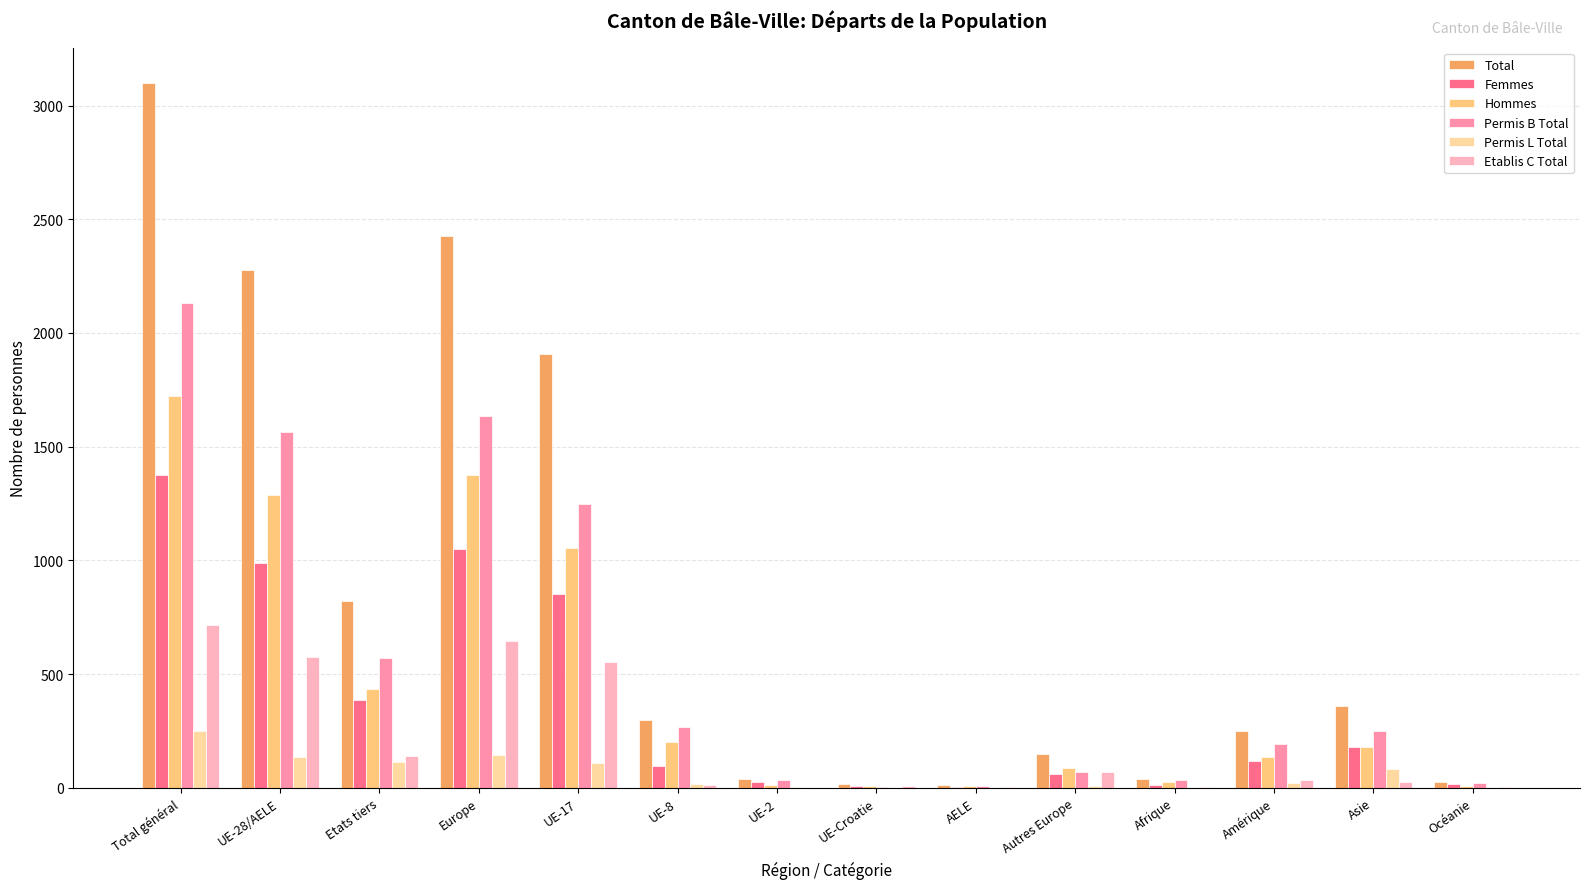

Is the value of Permis L Total at UE-28/AELE greater than the value of Hommes at UE-Croatie?

Yes